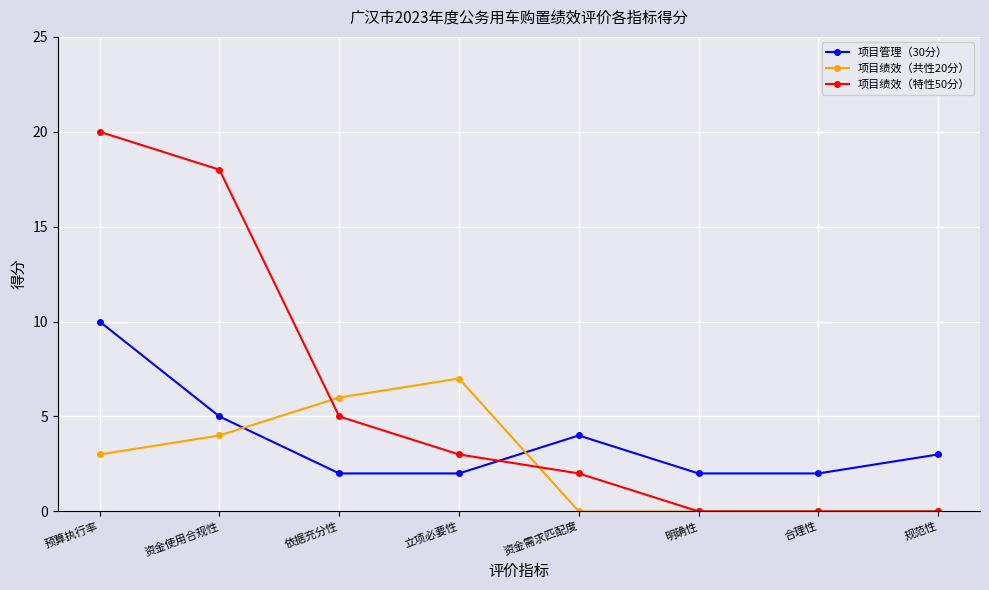

How many intersections are there between 项目管理（30分） and 项目绩效（共性20分）?

2